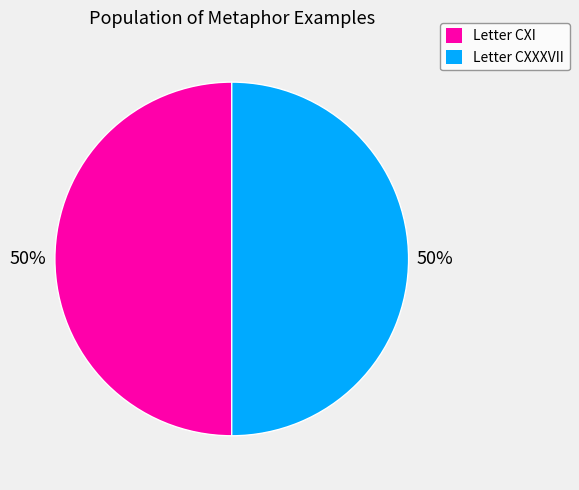

Count the number of slices in the pie.

2